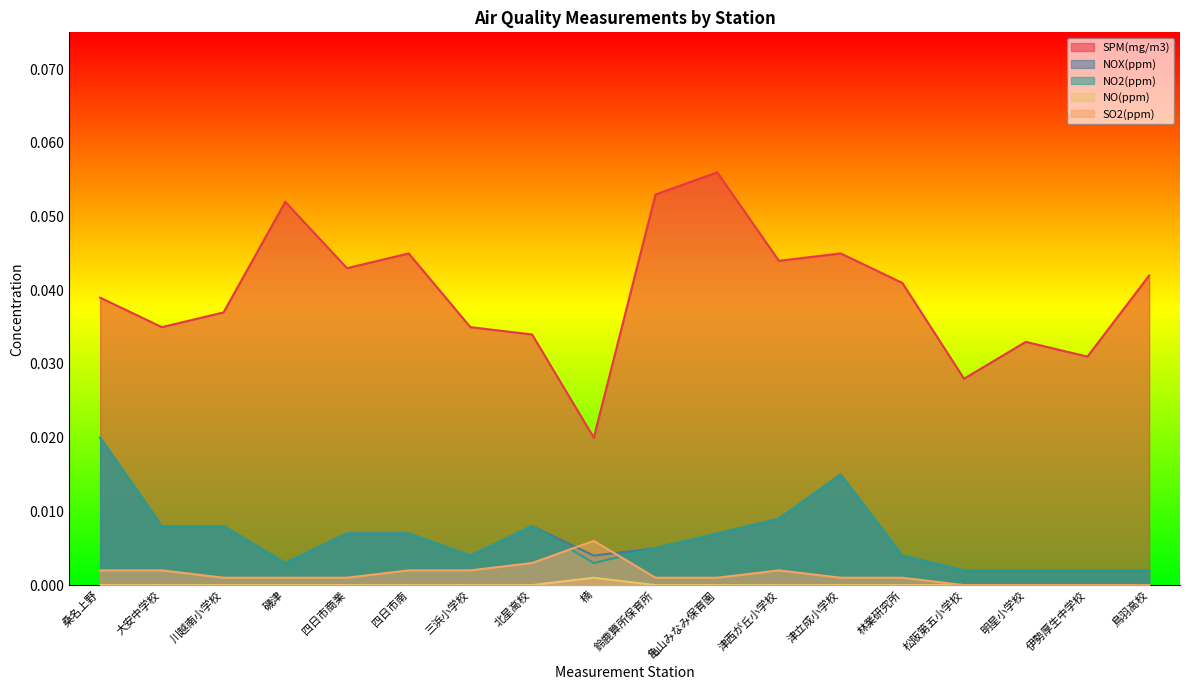

True or false: NO2(ppm) has more than 1 points higher than both neighbors.

True